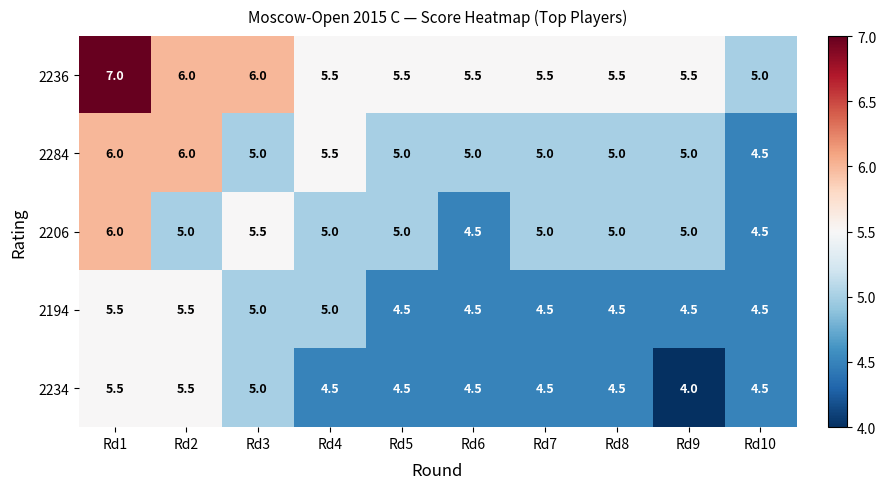

Where does the 2206 series first go above 5?

Rd1